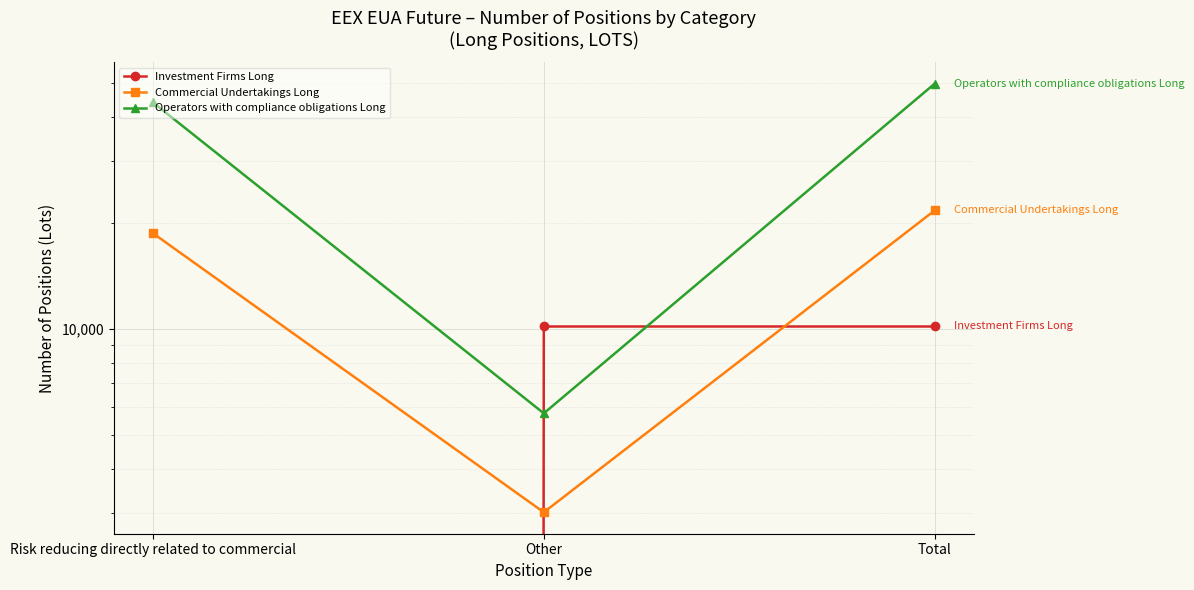

What is the difference between the maximum and second lowest values in the Commercial Undertakings Long series?

3011